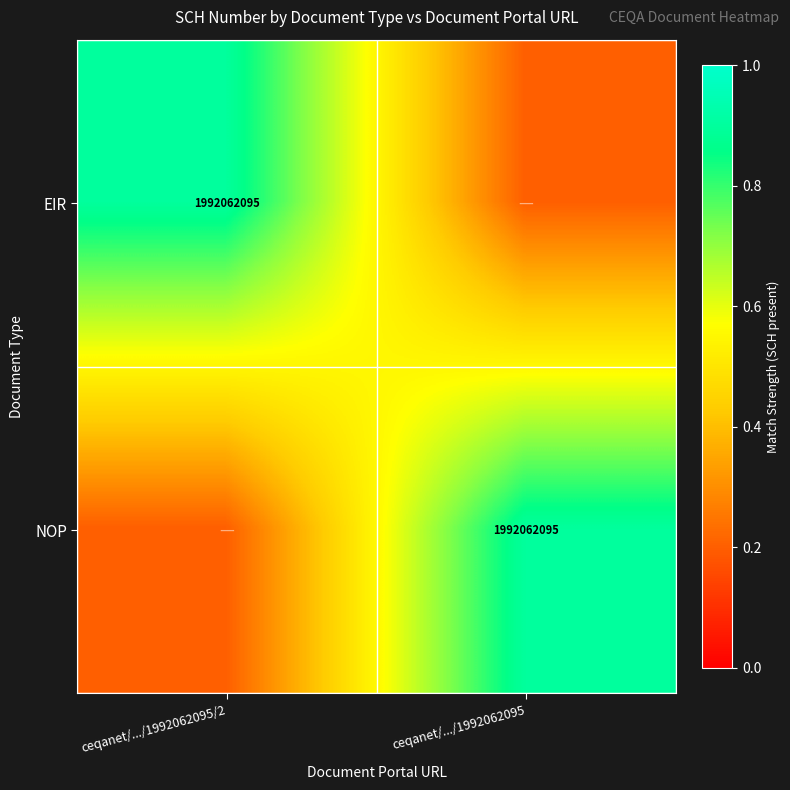

The value of EIR at ceqanet/.../1992062095/2 is 1195141166.4. True or false?

False